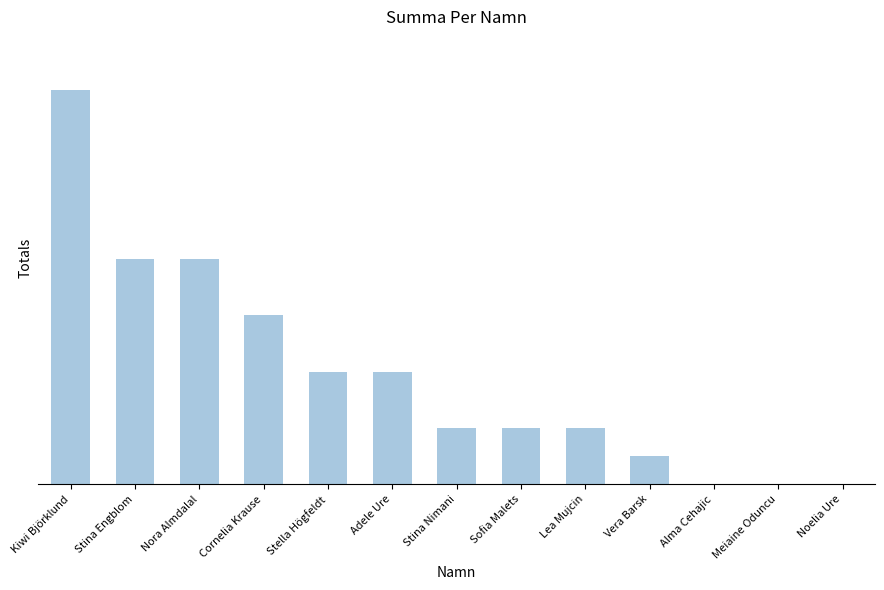

Which category has the highest value across all series?

Kiwi Björklund